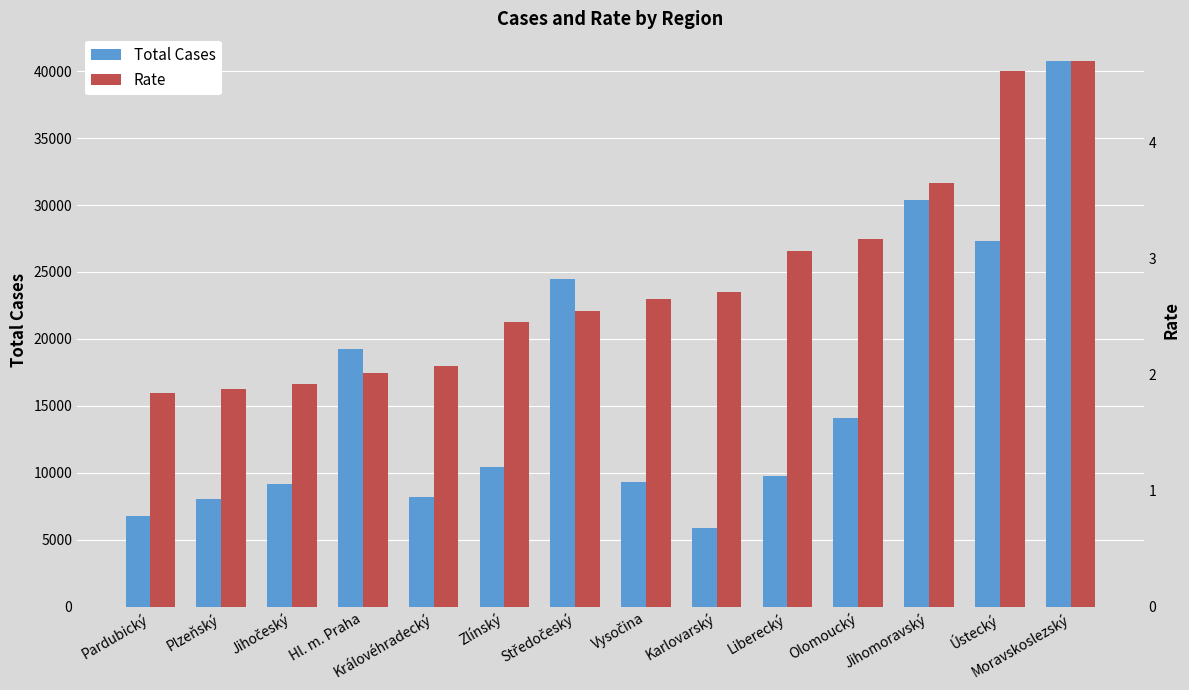

Which series has the largest range (max minus min)?

Total Cases